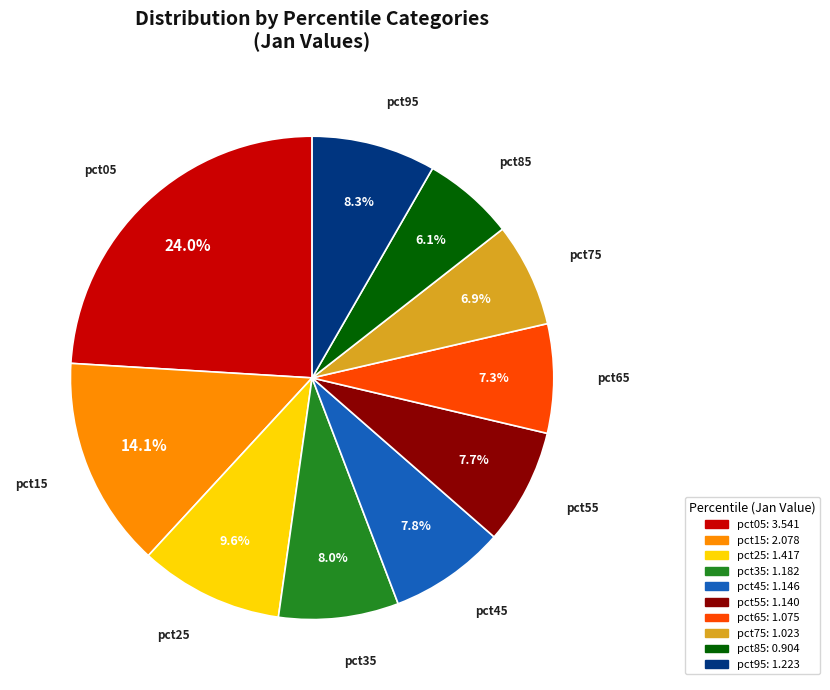

Do pct15 and pct85 together represent more than half of the pie?

No